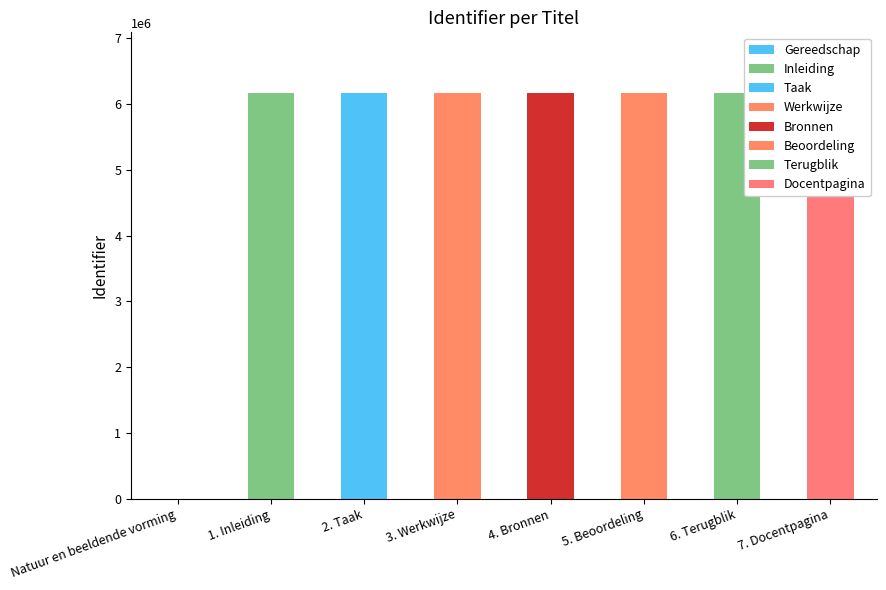

At which category does the chart reach its peak across all series?

7. Docentpagina